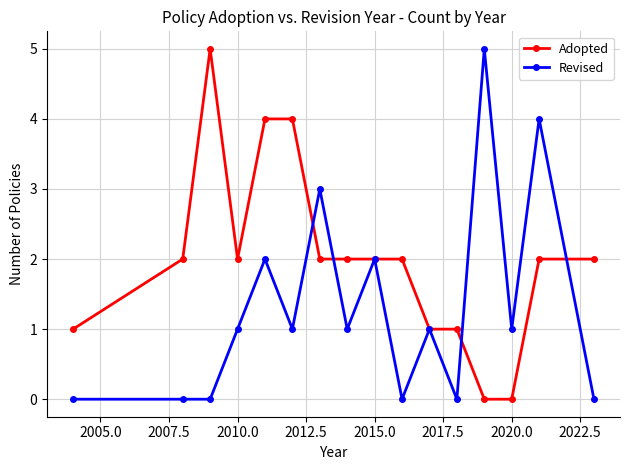

Which series has the largest total across all categories?

Adopted